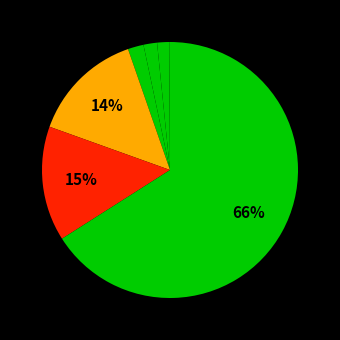

Which slice is the smallest?

CLAYTON RAILWAY STATION